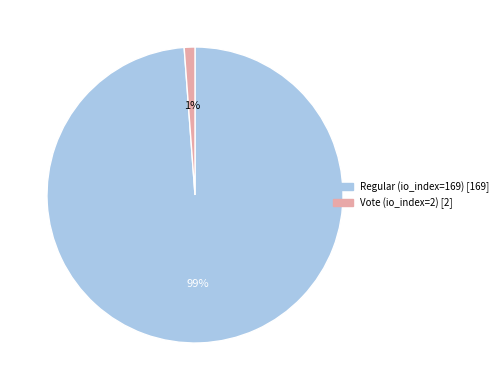

The Regular (io_index=169) slice represents 88% of the pie. True or false?

False